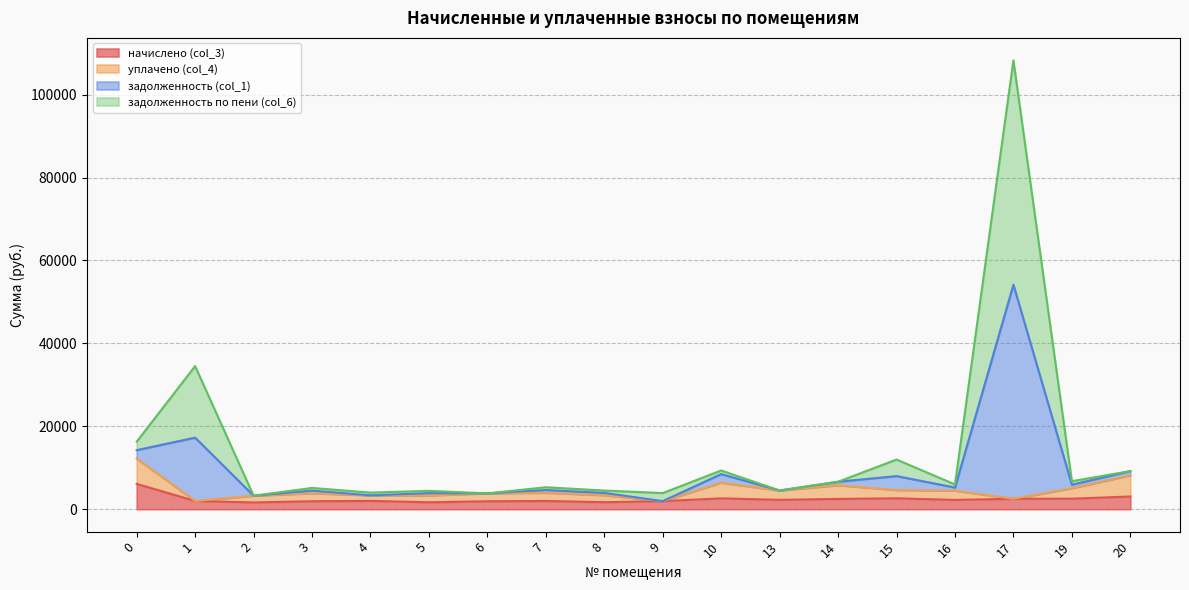

At how many categories does at least one series exceed 98950?

1